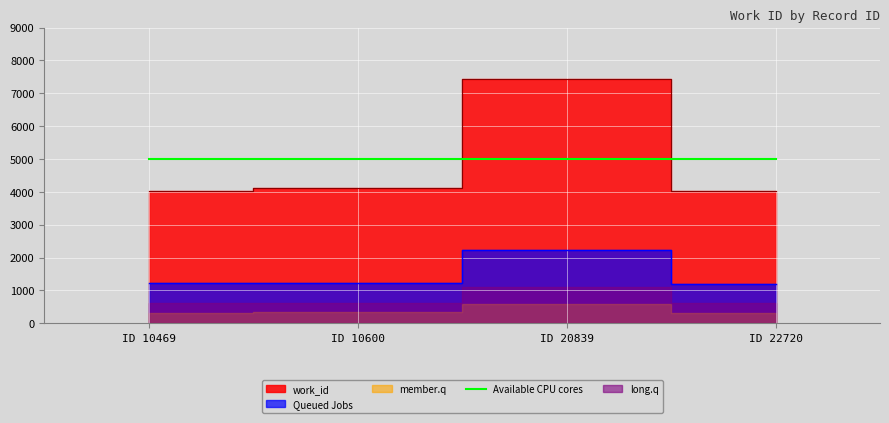

At which category does the data reach its first local peak?

ID 20839